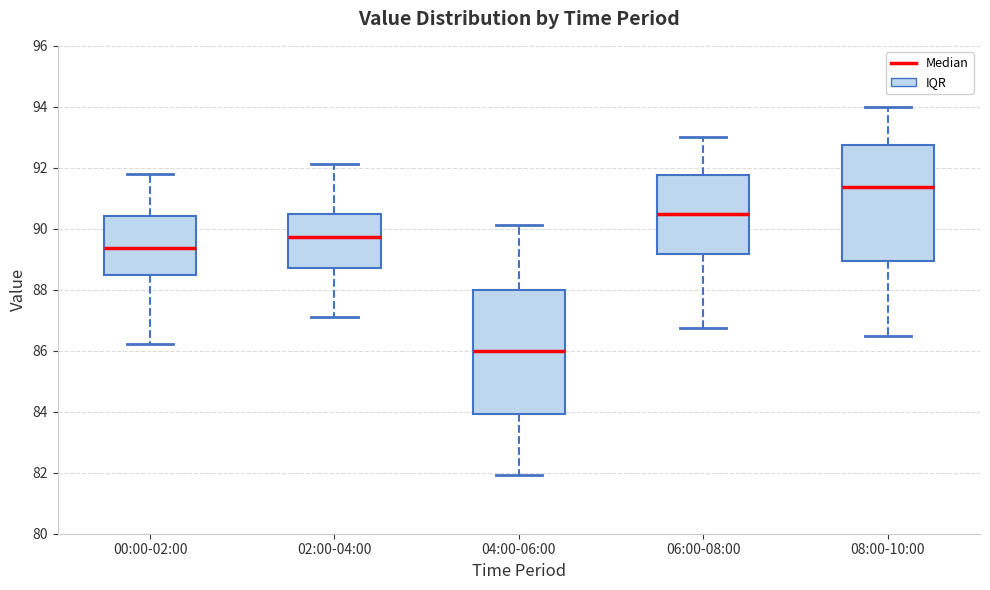

Which box's median line is the lowest?

04:00-06:00